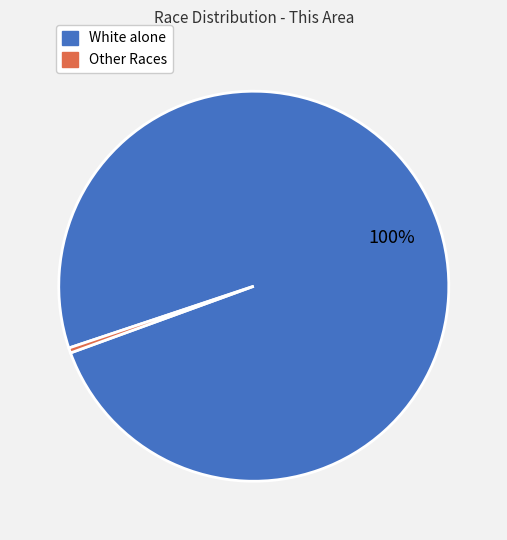

Is there a majority slice in this chart?

Yes